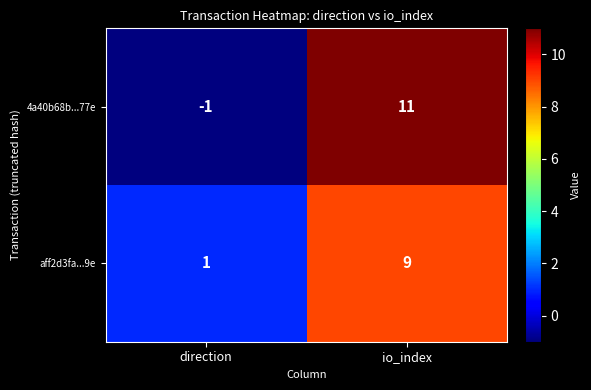

What is the approximate value of 4a40b68b...77e at io_index, to the nearest 10?

10